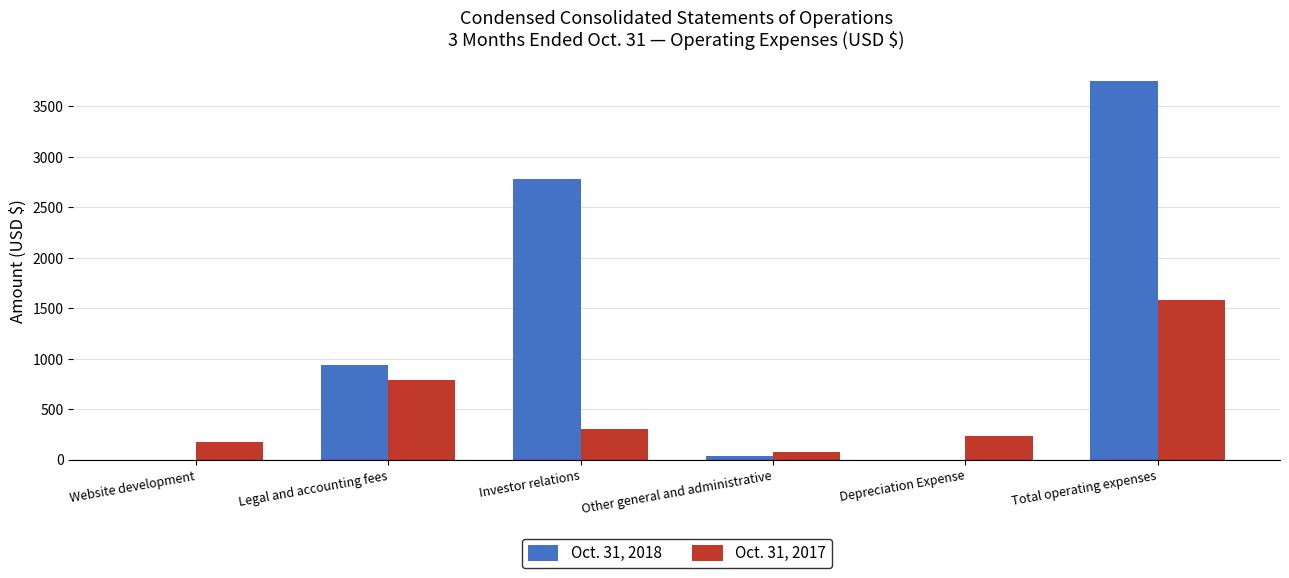

How many categories are shown in the chart?

6